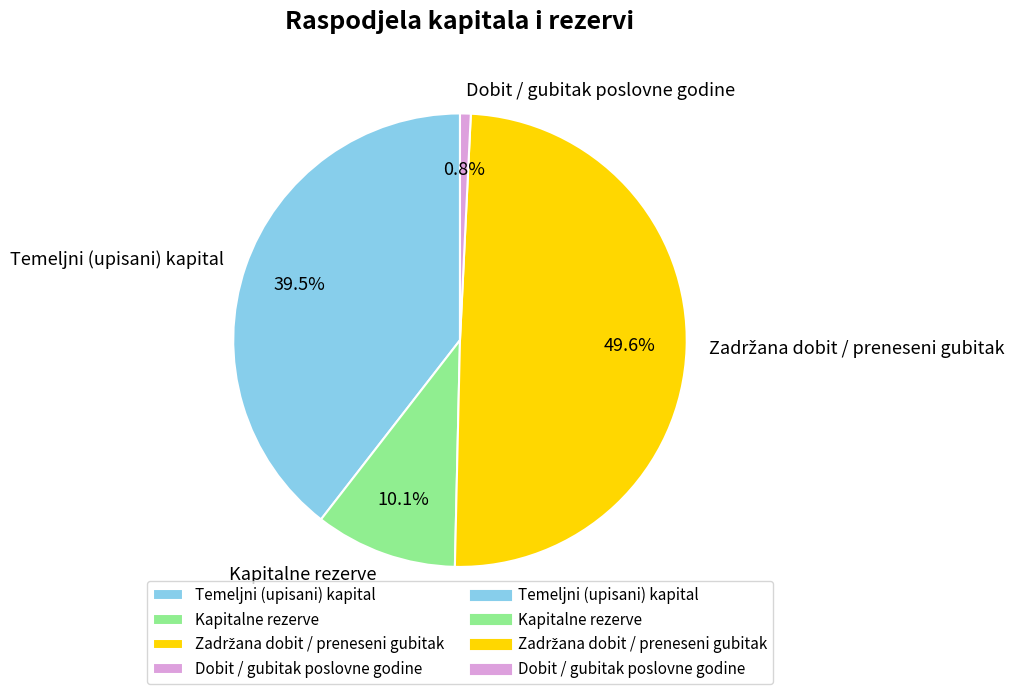

Between Dobit / gubitak poslovne godine and Temeljni (upisani) kapital, which is larger?

Temeljni (upisani) kapital